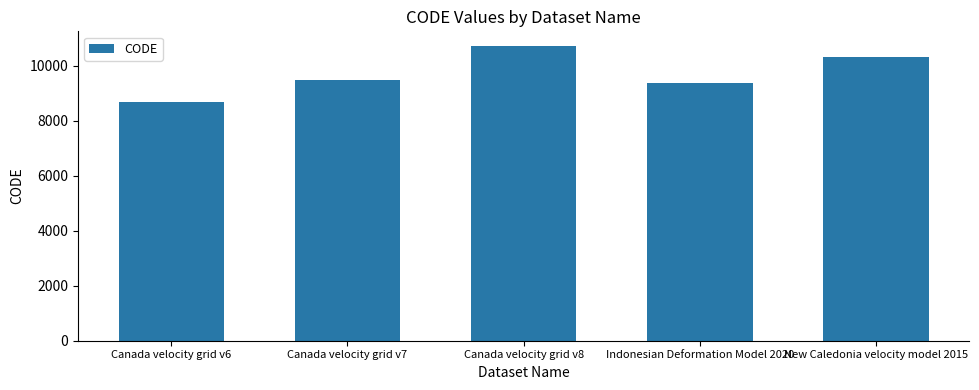

List the labels in order of value, smallest first.

Canada velocity grid v6, Indonesian Deformation Model 2020, Canada velocity grid v7, New Caledonia velocity model 2015, Canada velocity grid v8